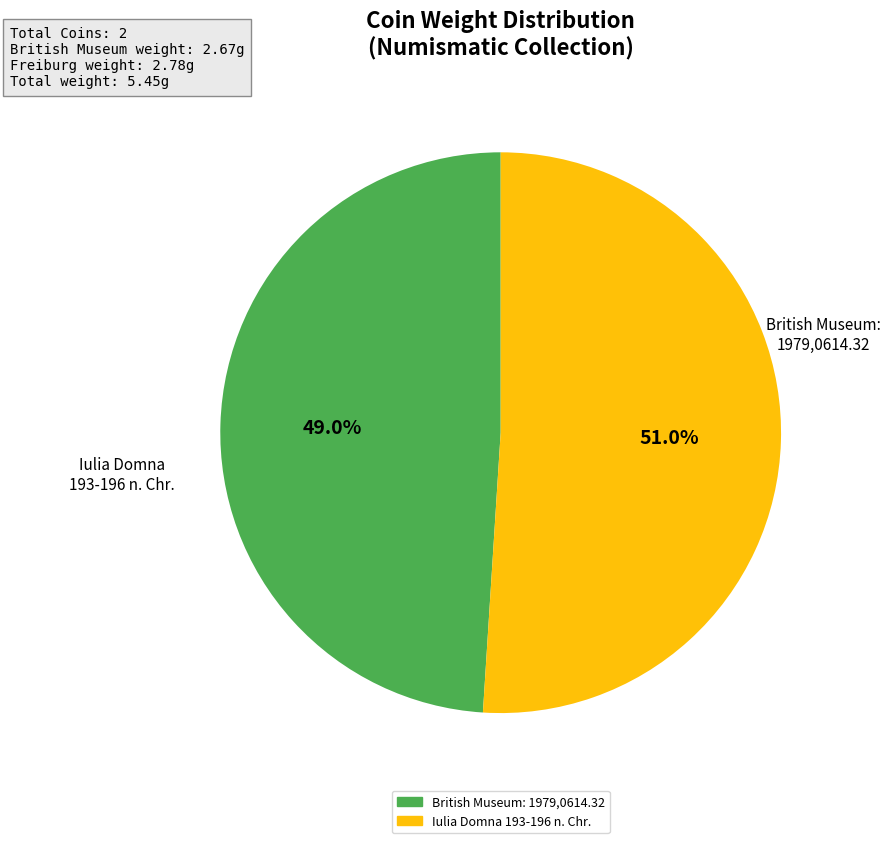

True or false: Iulia Domna 193-196 n. Chr. accounts for 51% of the total.

True